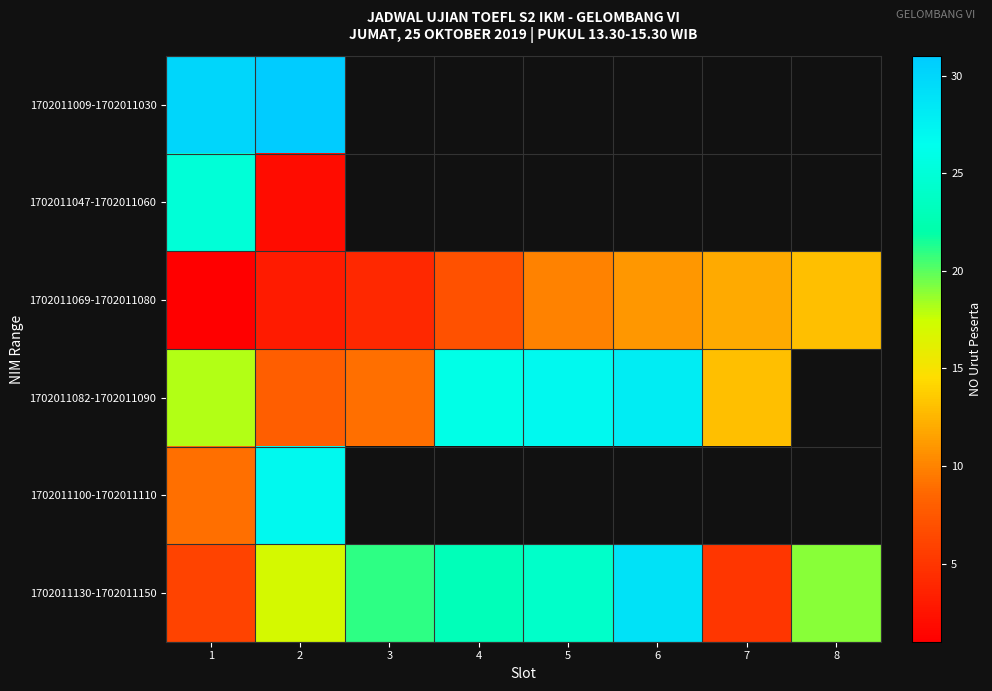

At how many categories does at least one series exceed 13?

7